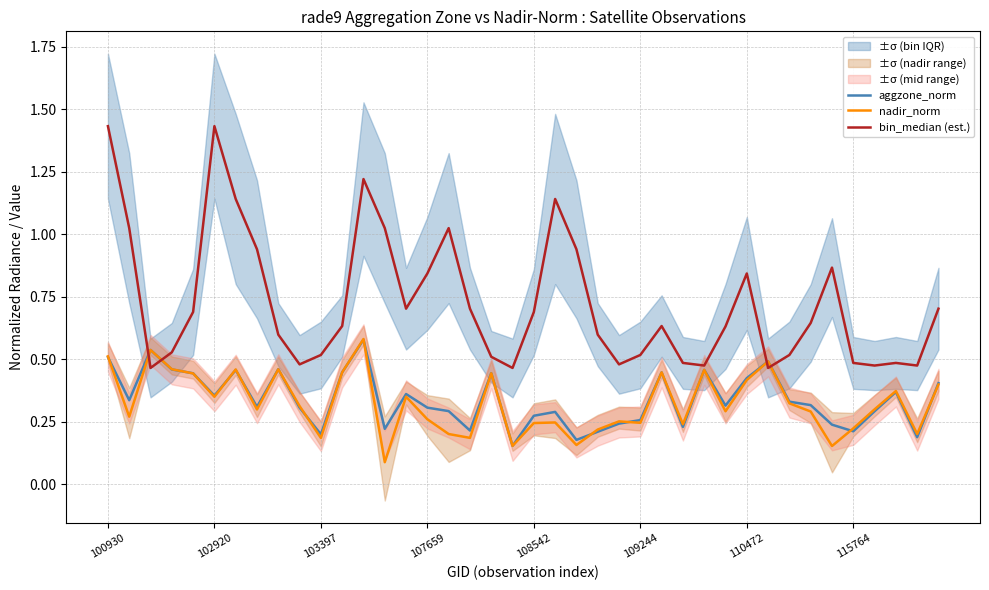

True or false: bin_median (est.) has a value of 0.2 at 115764.

False